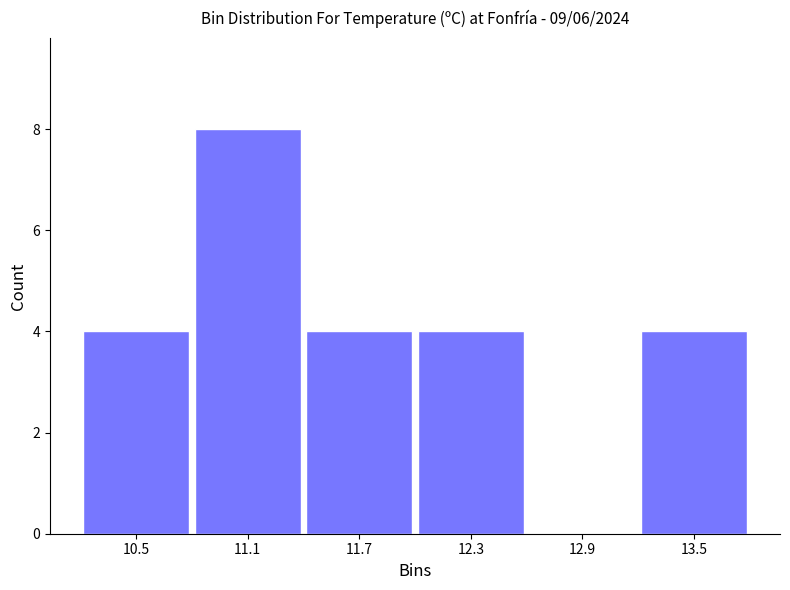

Reading left to right, transcribe this chart: for each bar, give the range it covers on the x-axis and its height. The values are not printed on the chart, so give them approximately, as read against the axis.

10.2 to 10.8: 4
10.8 to 11.4: 8
11.4 to 12.0: 4
12.0 to 12.6: 4
12.6 to 13.2: 0
13.2 to 13.8: 4